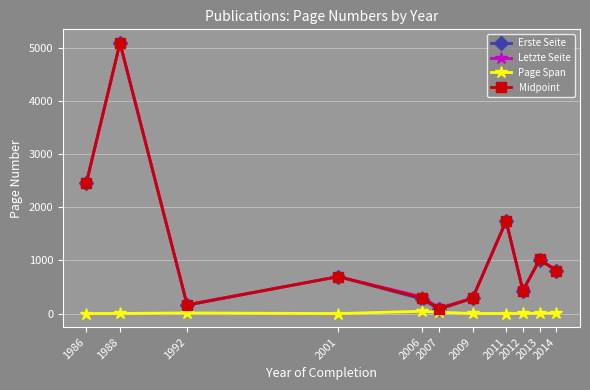

What is the difference between the Letzte Seite values at 1986 and 1992?

2290.0